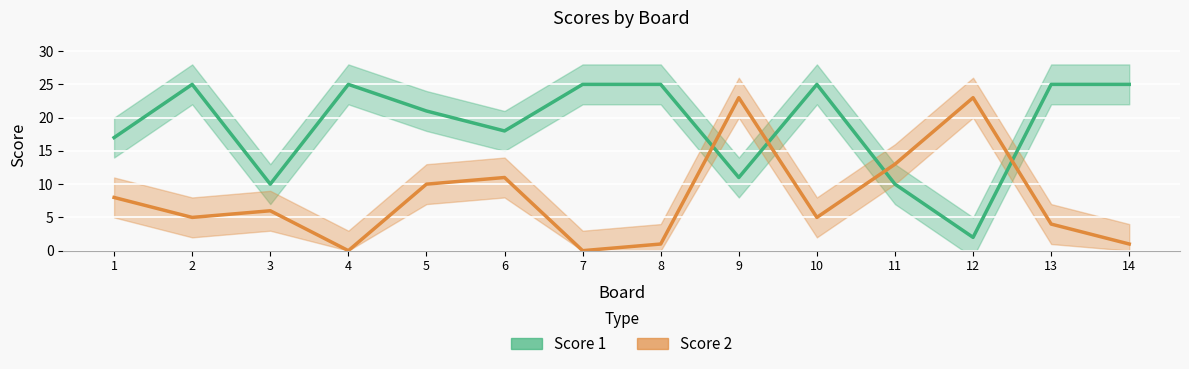

List the series in order of their peak value, lowest first.

Score 2, Score 1